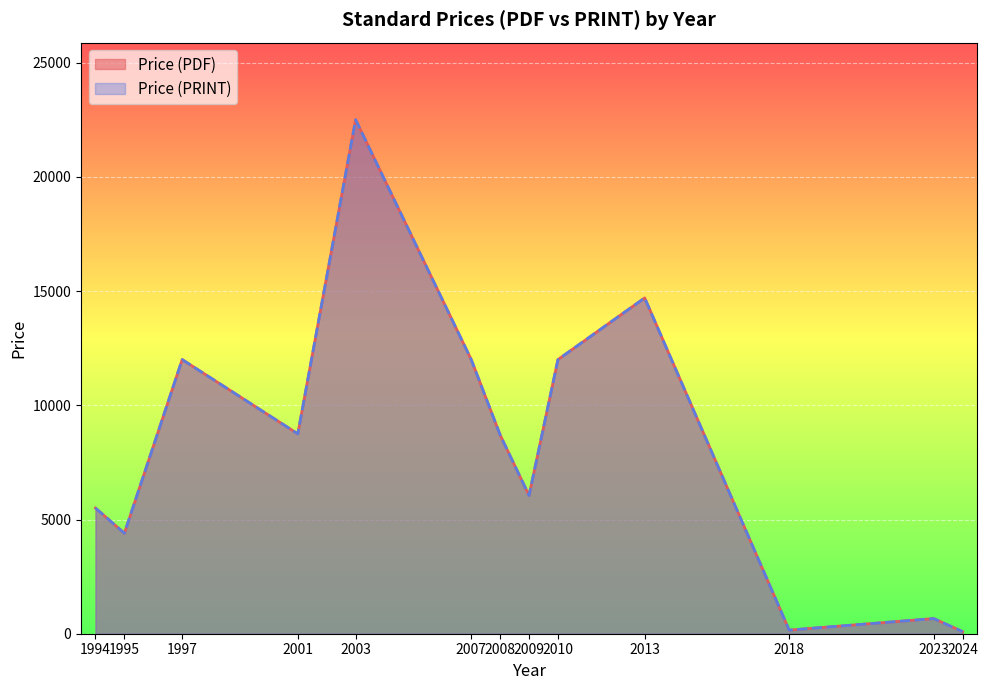

What is the smallest value displayed?

20.0